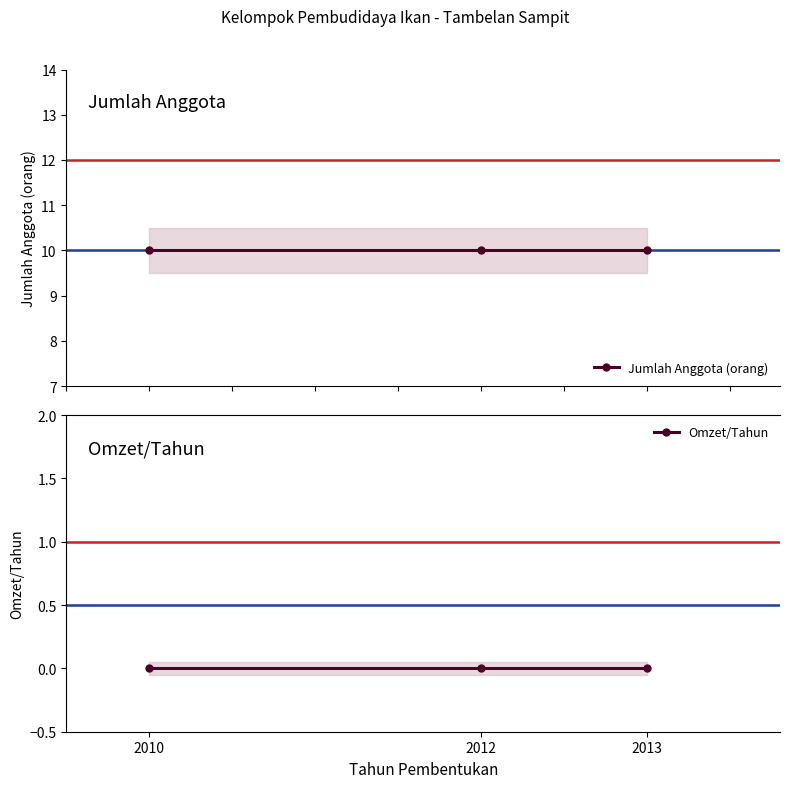

Which has a higher value, 2010 or 2012?

2010